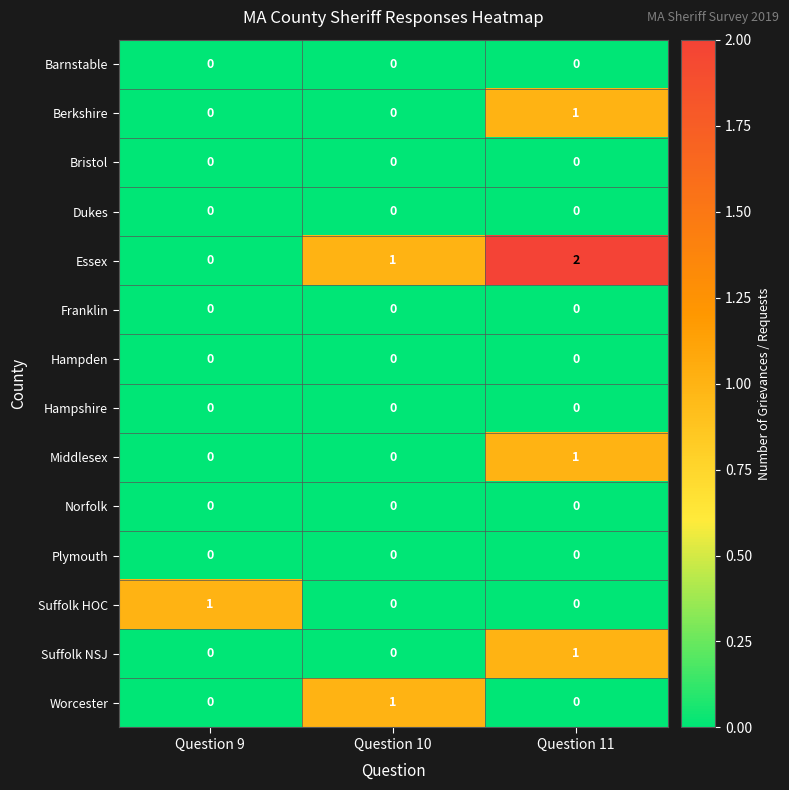

Rank the categories by Essex value from lowest to highest.

Question 9, Question 10, Question 11